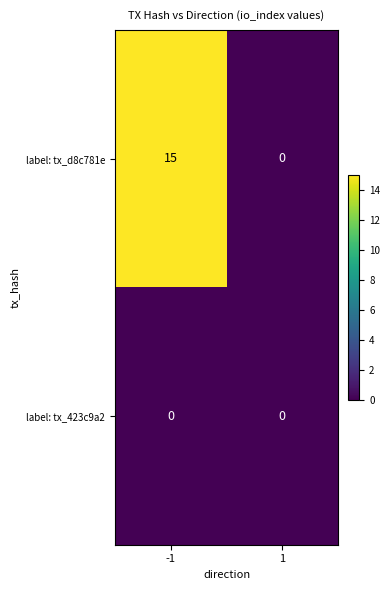

Between -1 and 1, which series saw the biggest shift?

label: tx_d8c781e